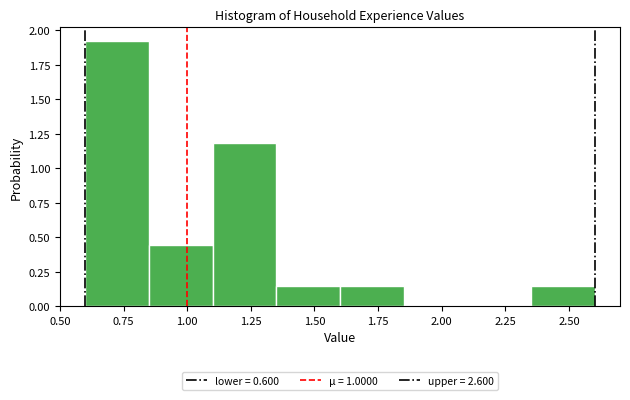

Over which range of the x-axis is the bar tallest?

0.60 to 0.85